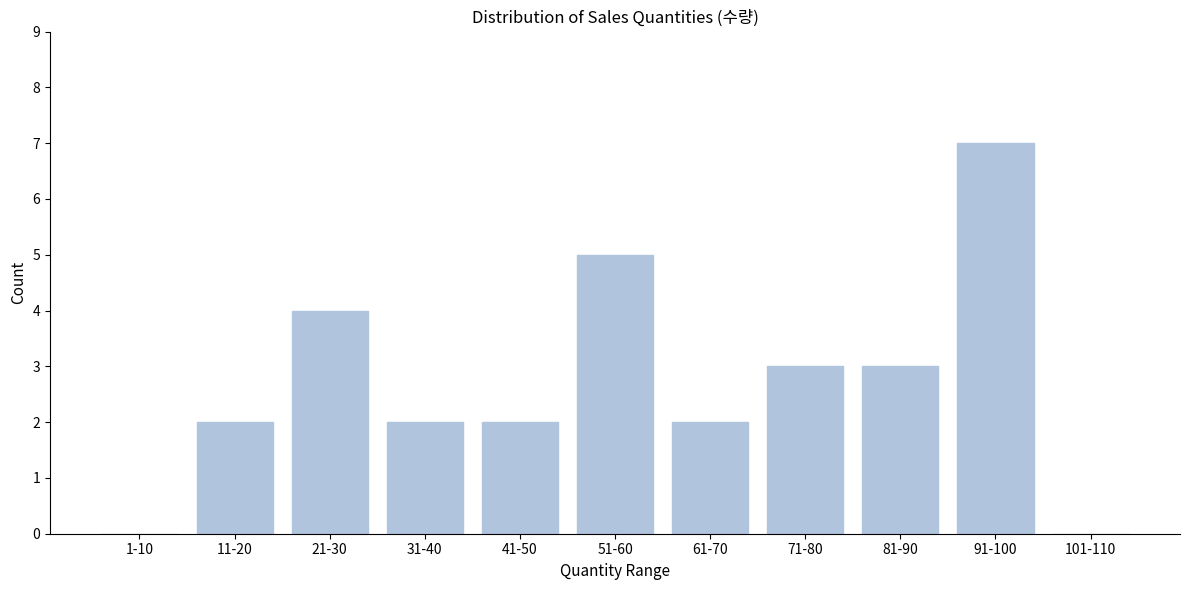

Reading left to right, list all the values displayed in this chart.

1-10=0	11-20=2	21-30=4	31-40=2	41-50=2	51-60=5	61-70=2	71-80=3	81-90=3	91-100=7	101-110=0